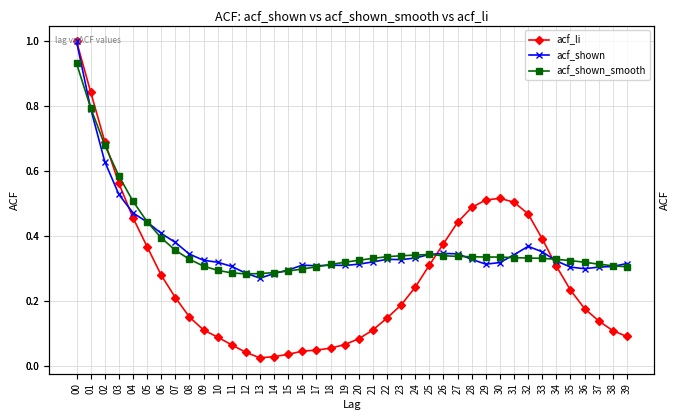

What is the difference between the acf_li values at 16 and 28?

0.4